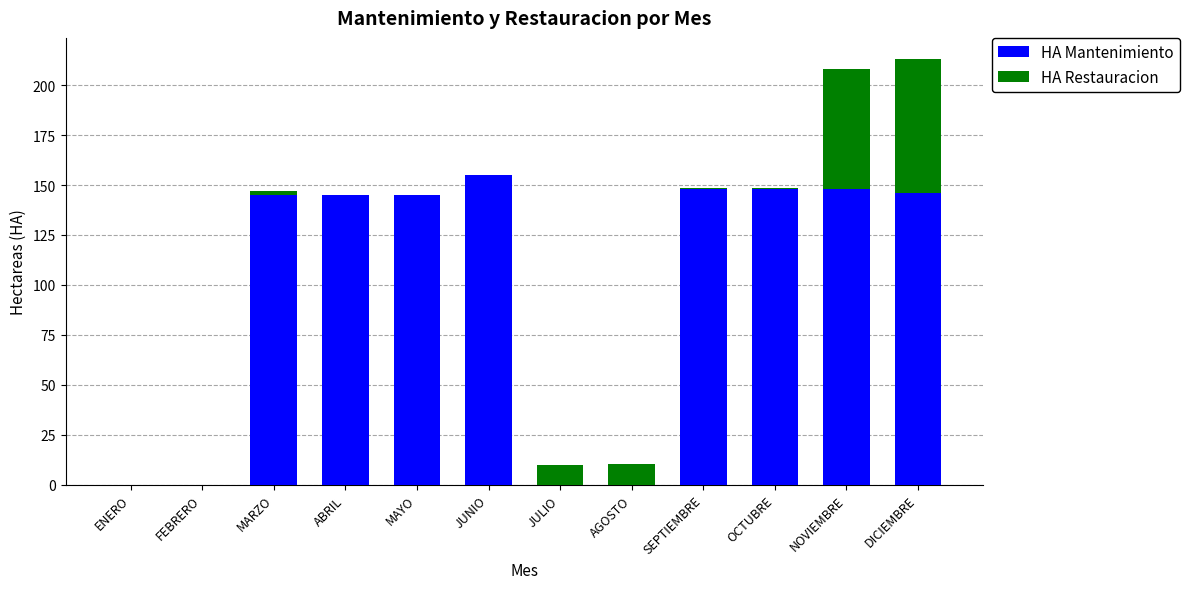

What is the sum of all HA Mantenimiento values?

1180.0